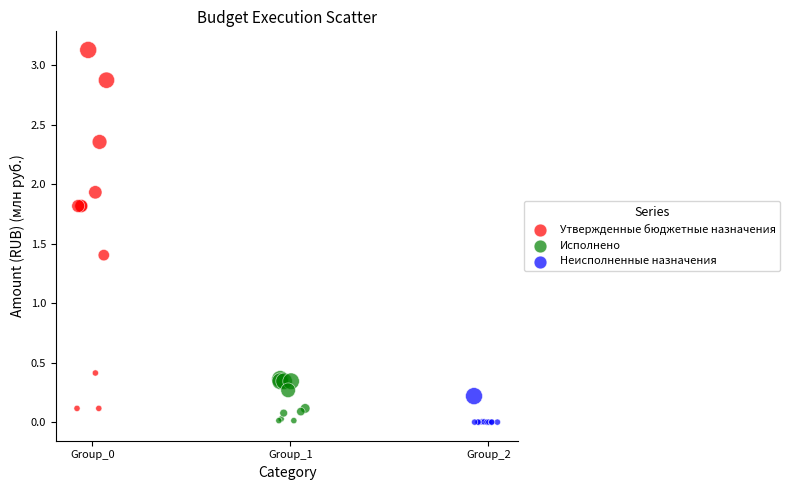

Which series reaches the maximum Y coordinate?

Утвержденные бюджетные назначения